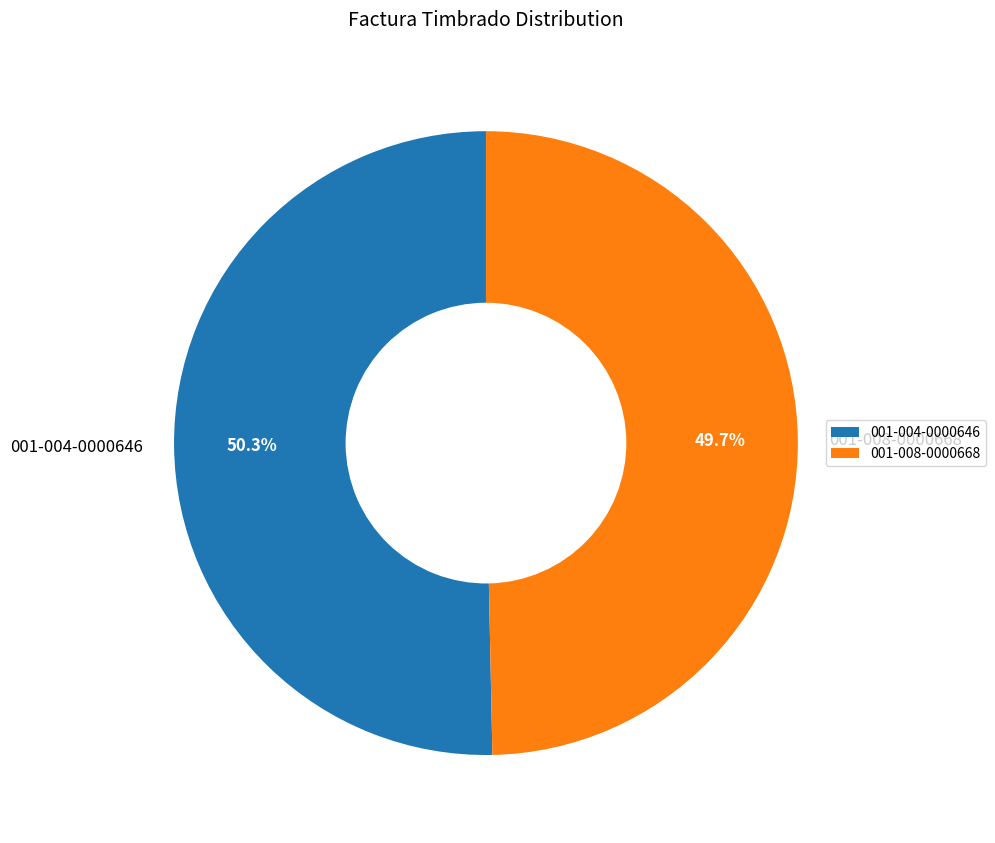

Which category accounts for the majority?

001-004-0000646